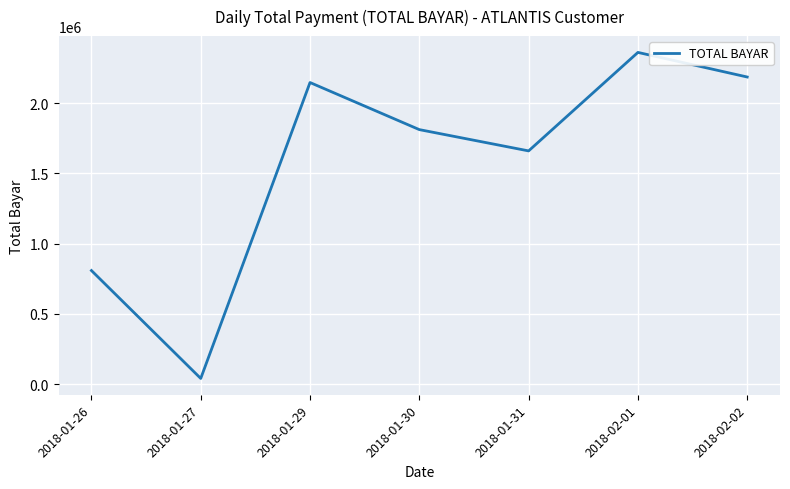

Reading left to right, list all the values displayed in this chart.

808851	40425	2147863	1812475	1660927	2362325	2187151